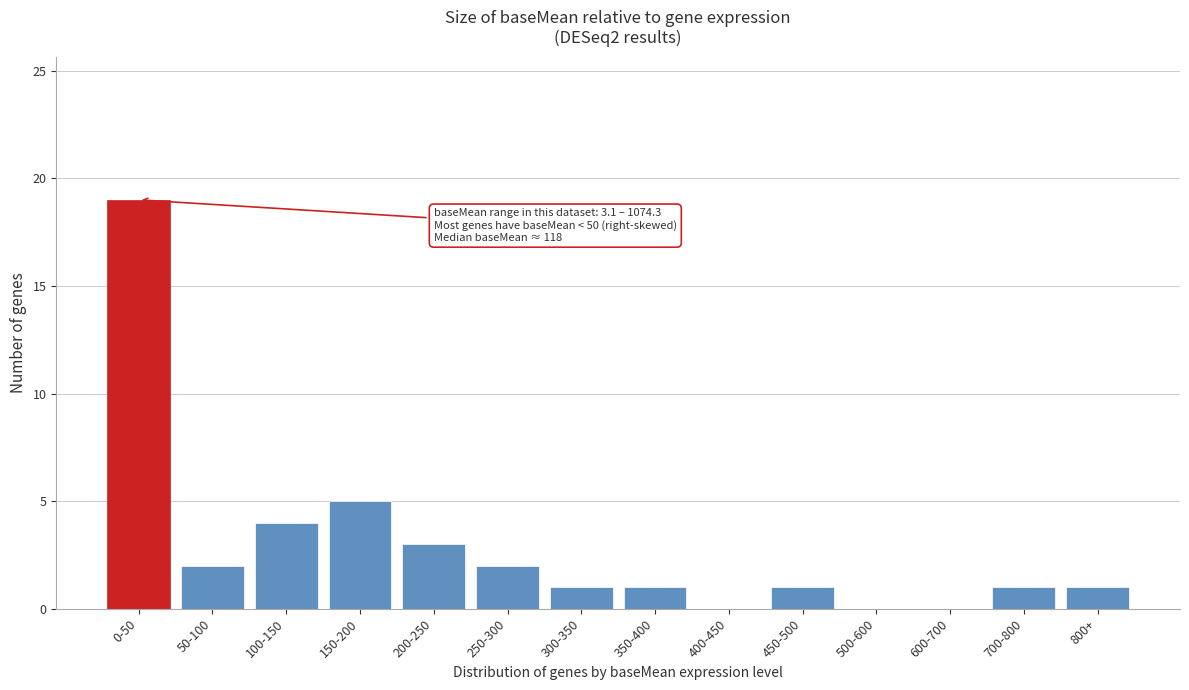

Reading left to right, list all the values displayed in this chart.

0-50=19	50-100=2	100-150=4	150-200=5	200-250=3	250-300=2	300-350=1	350-400=1	400-450=0	450-500=1	500-600=0	600-700=0	700-800=1	800+=1